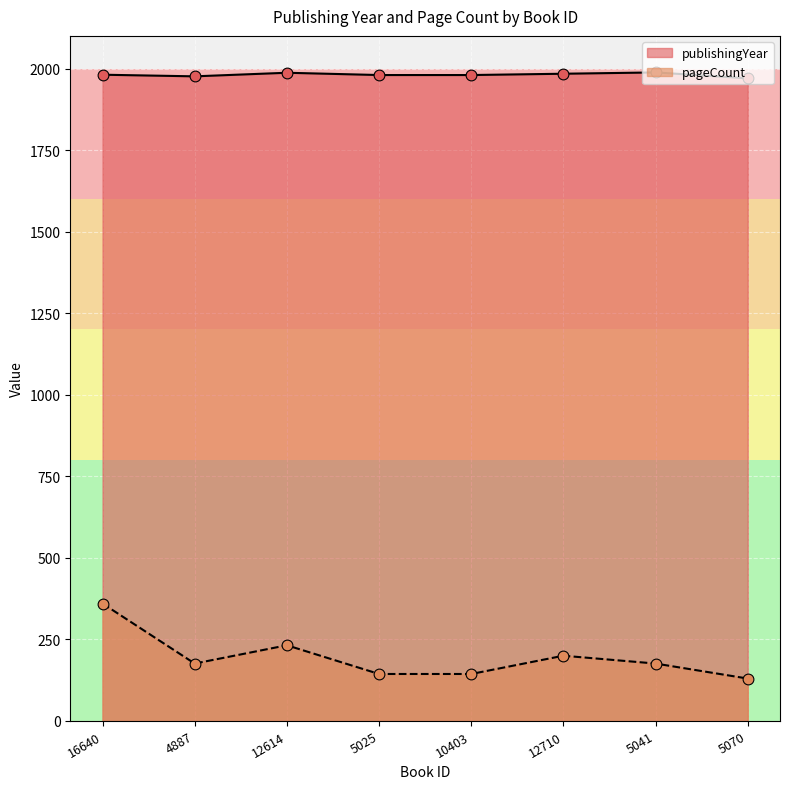

Which series has the largest total across all categories?

publishingYear